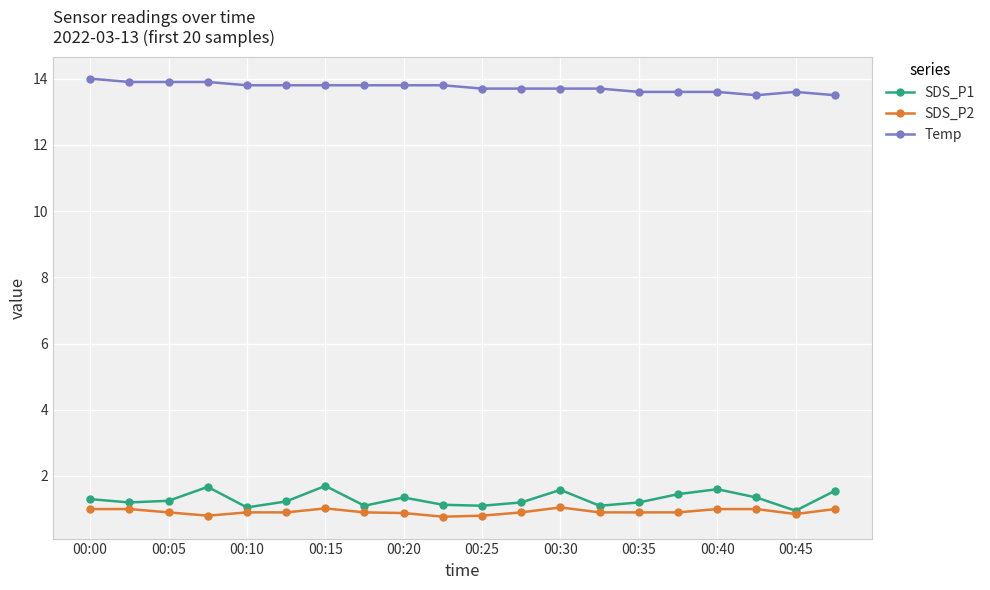

True or false: Temp and SDS_P1 intersect in this chart.

False